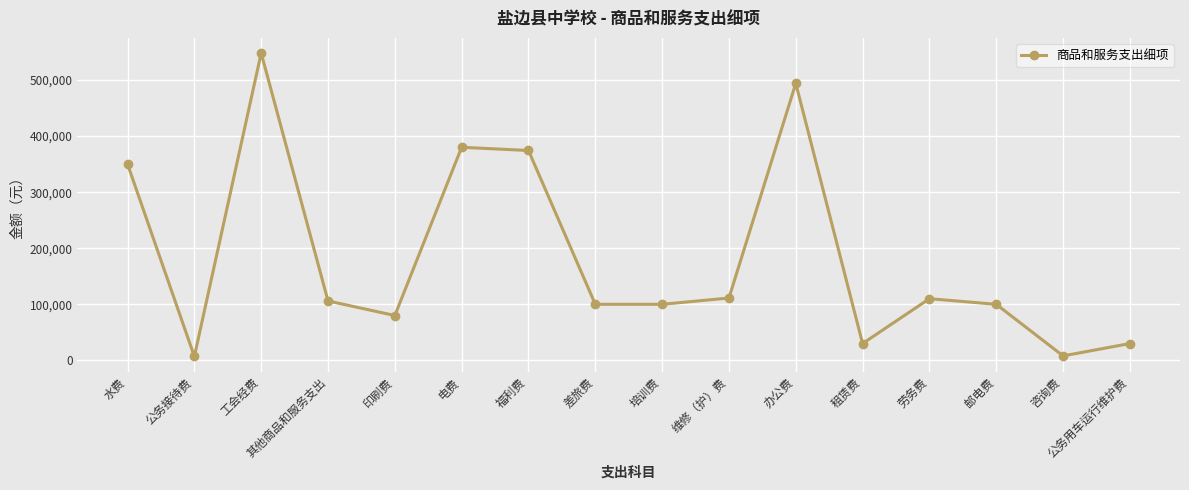

True or false: the data has more than 0 interior local peaks.

True